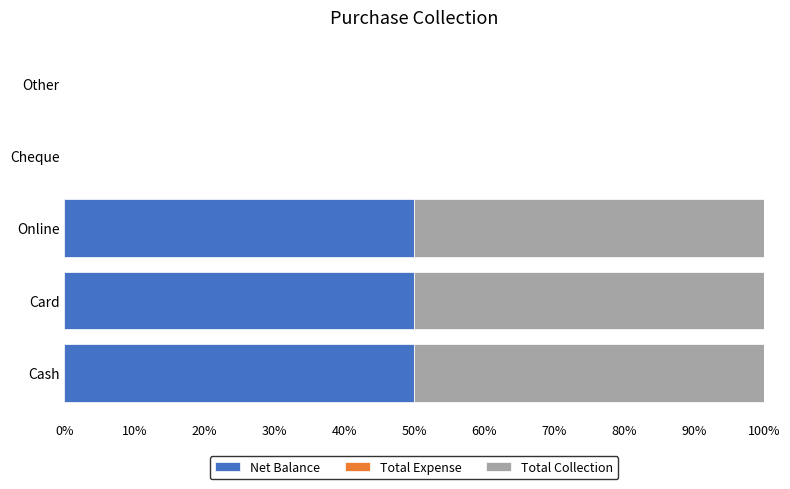

What is the sum of the Net Balance values at Online and Cash?

100